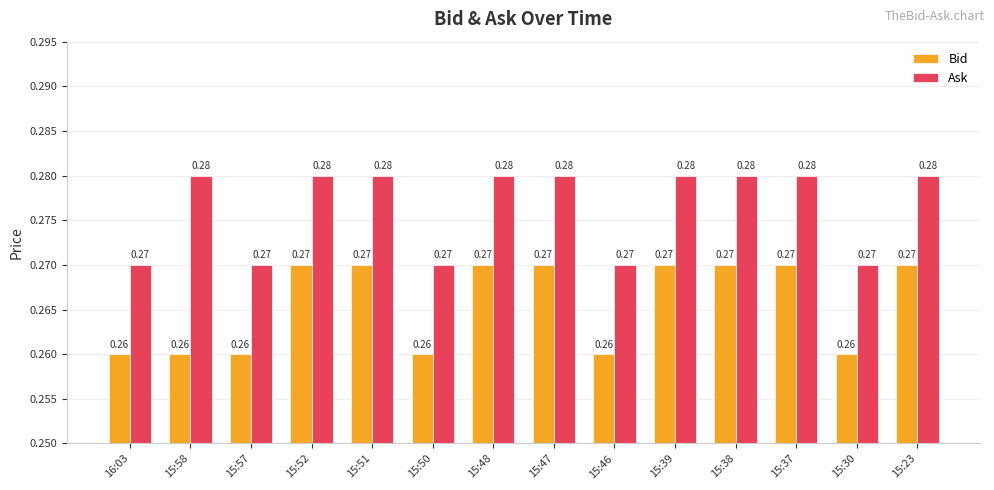

List the series in order of their overall mean, highest first.

Ask, Bid